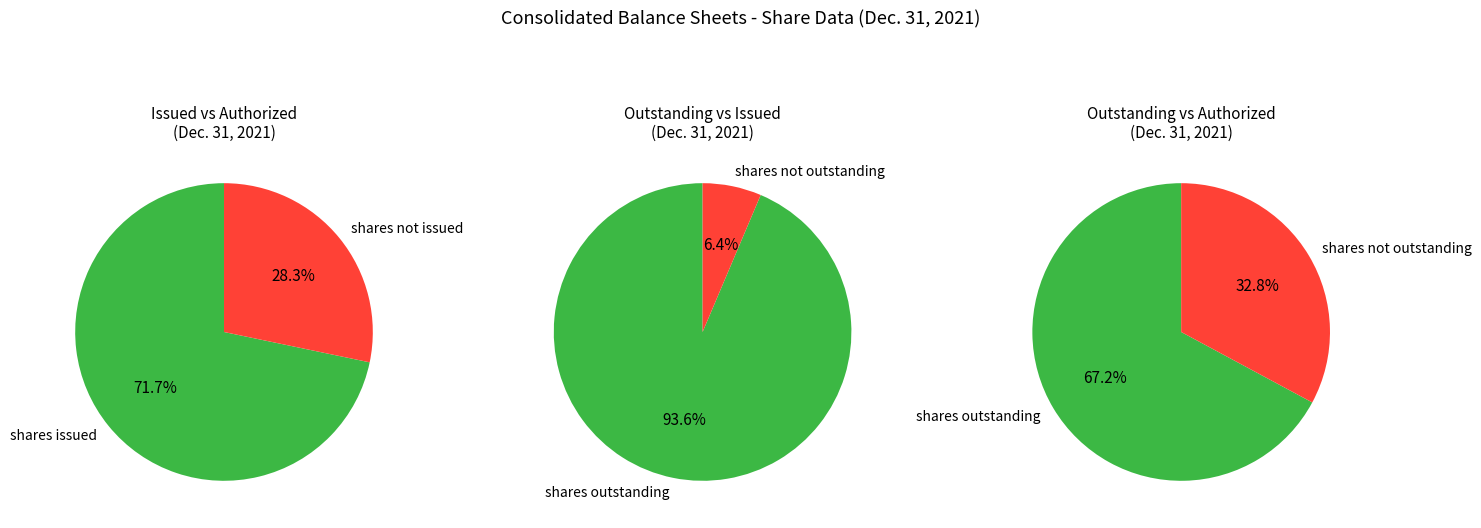

What is the ratio of the value at Common shares, shares outstanding to the value at Common shares, shares issued?

0.9